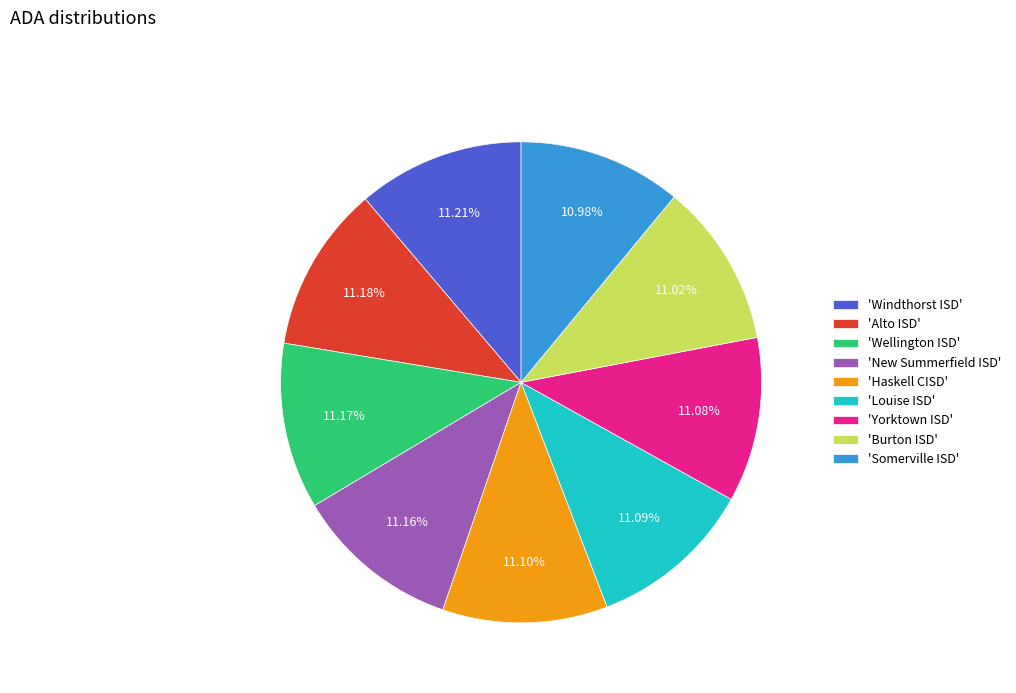

What is the ratio of the value at 'New Summerfield ISD' to the value at 'Haskell CISD'?

1.0